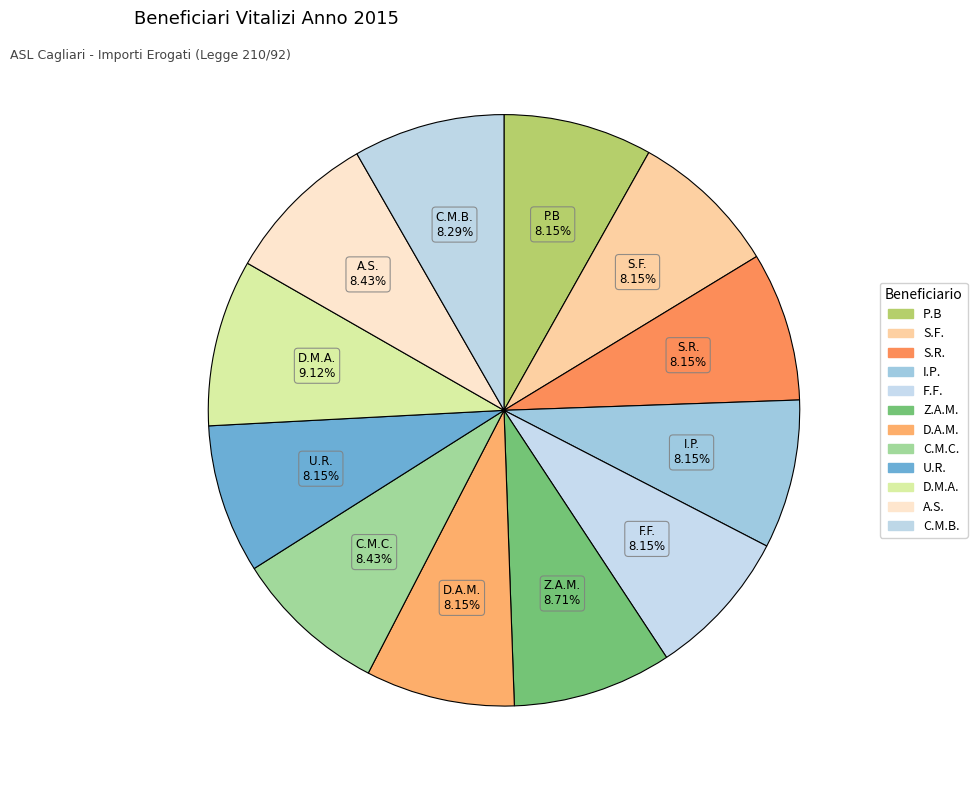

How many segments does this pie chart have?

12